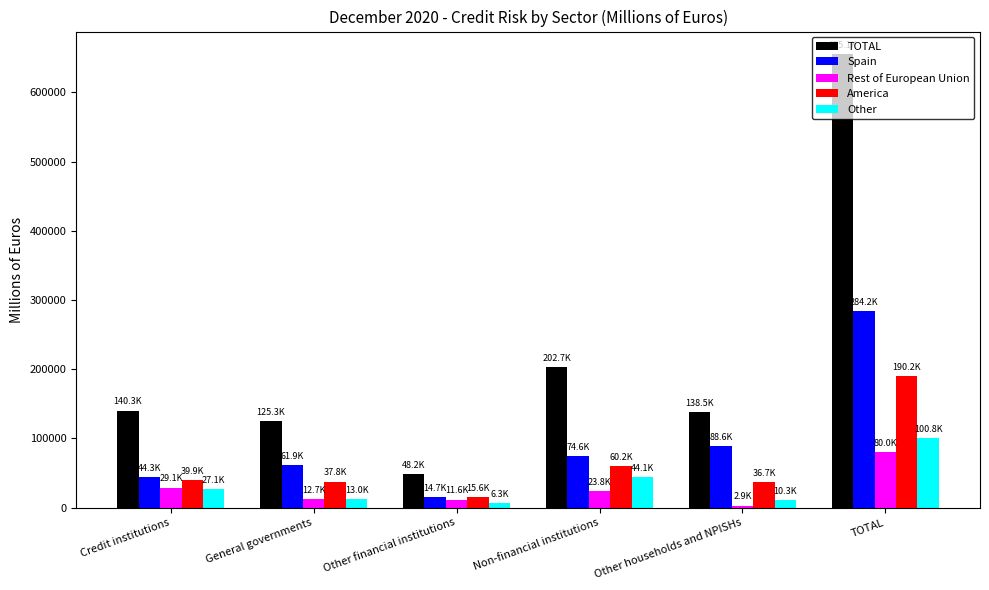

What is the difference between the America values at Non-financial institutions and Other households and NPISHs?

23555